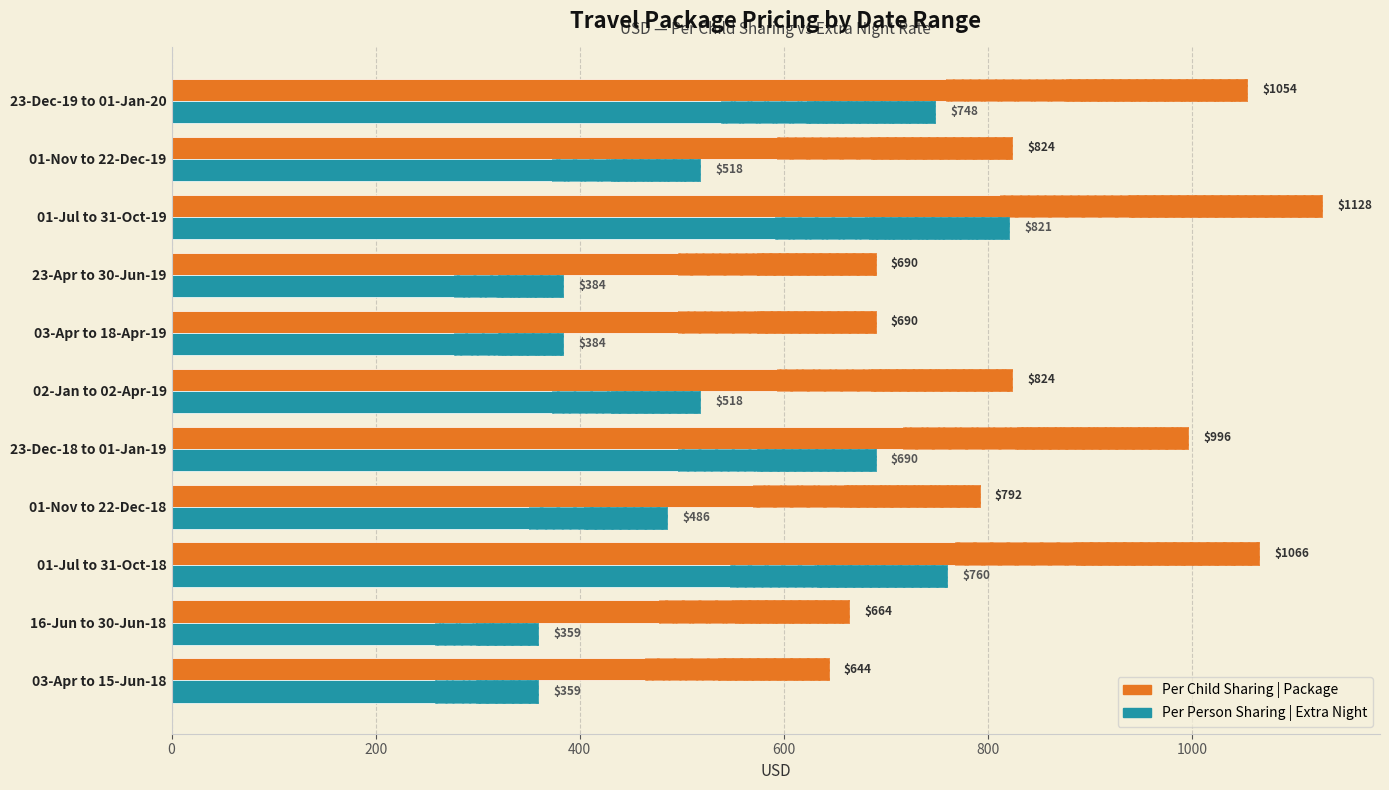

How many groups of bars are there?

11